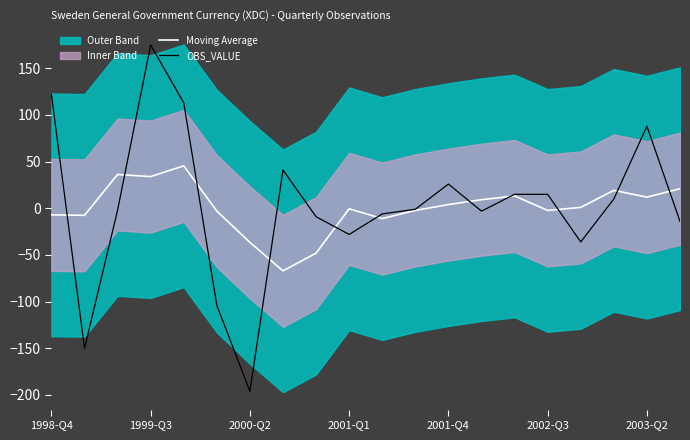

What is the highest value of the Moving Average series?

45.5